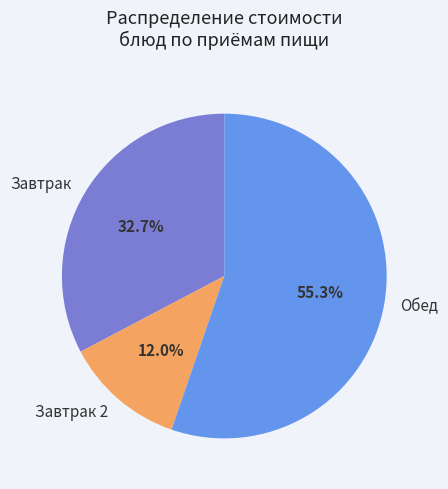

What is the smallest slice in the pie chart?

Завтрак 2